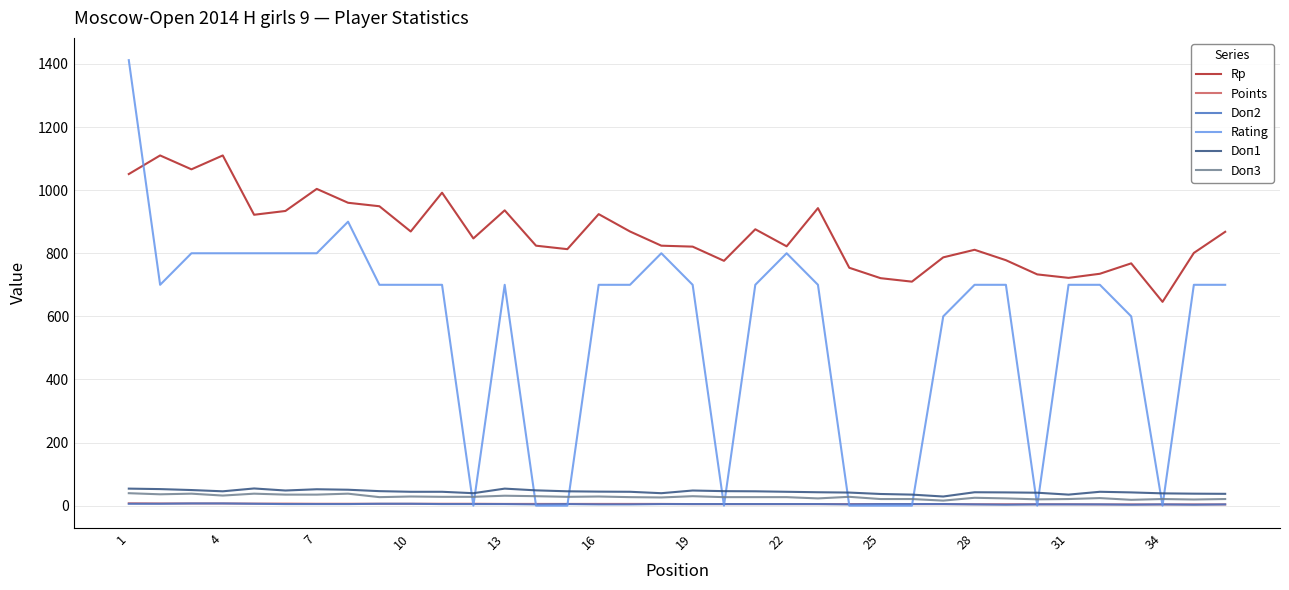

What is the lowest value of the Doп2 series?

3.0